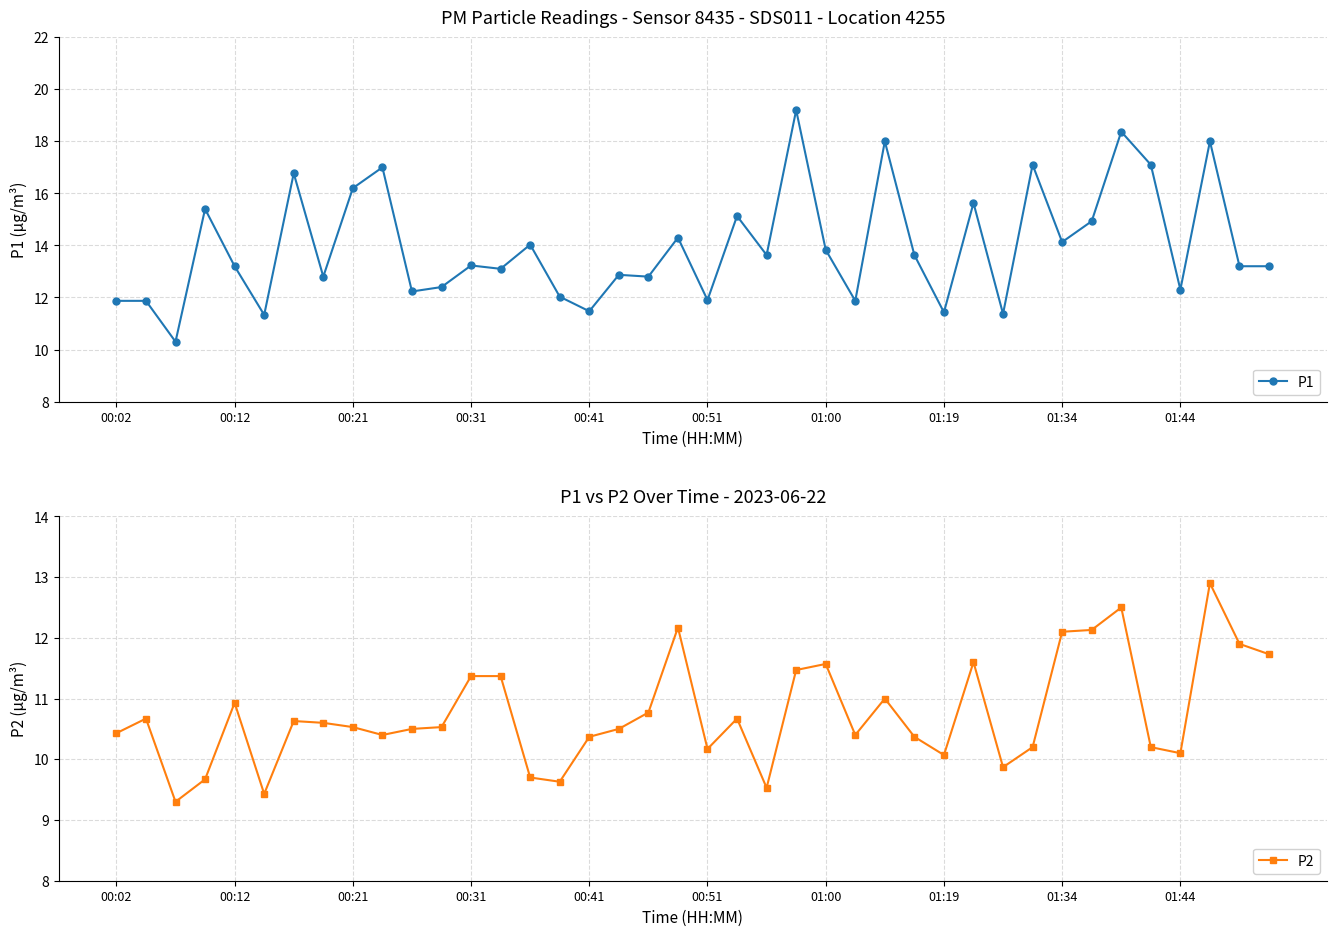

True or false: P2 and P1 intersect in this chart.

False